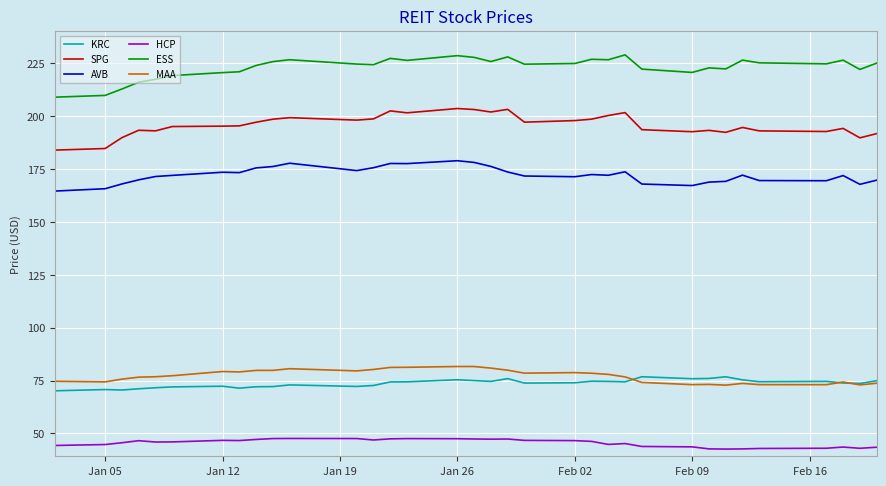

Which series has the largest total across all categories?

ESS